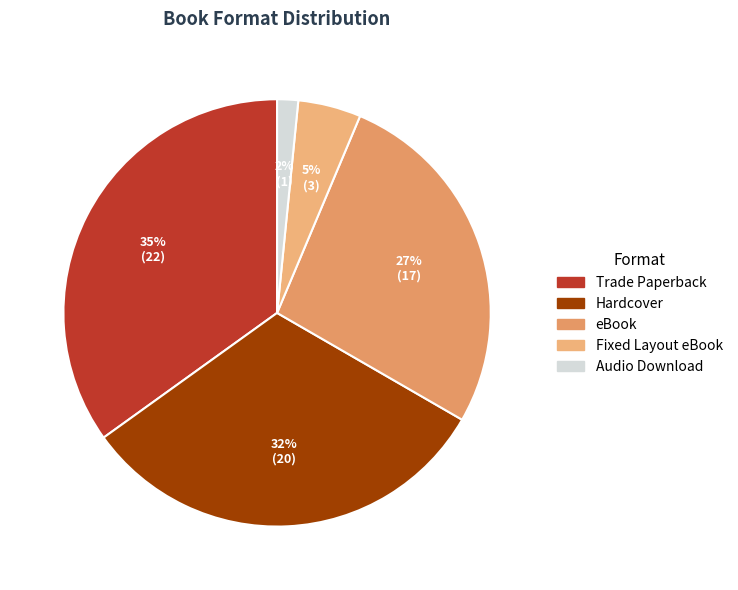

To the nearest percent, what is the difference between the Trade Paperback and Audio Download slice percentages?

33%